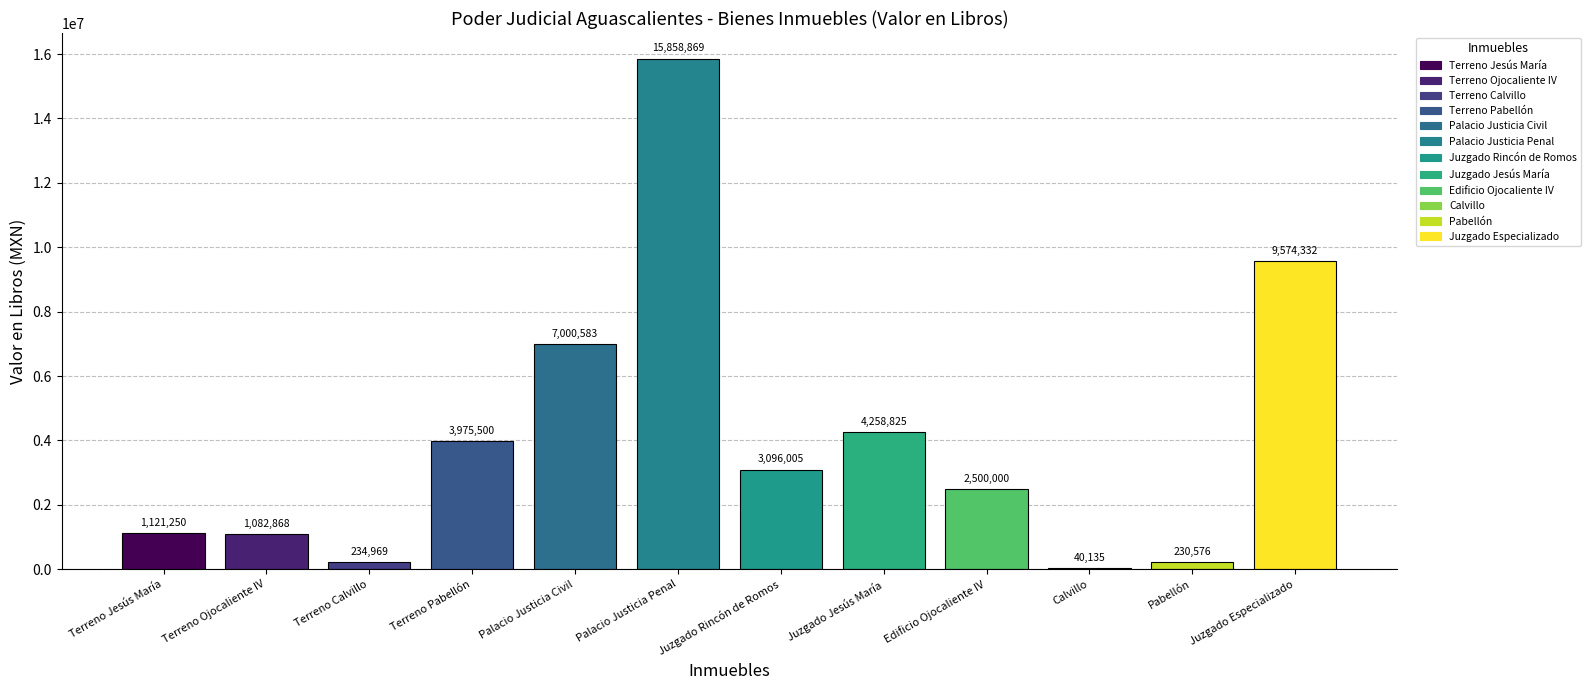

The value at Terreno Pabellón is 6758218. True or false?

False